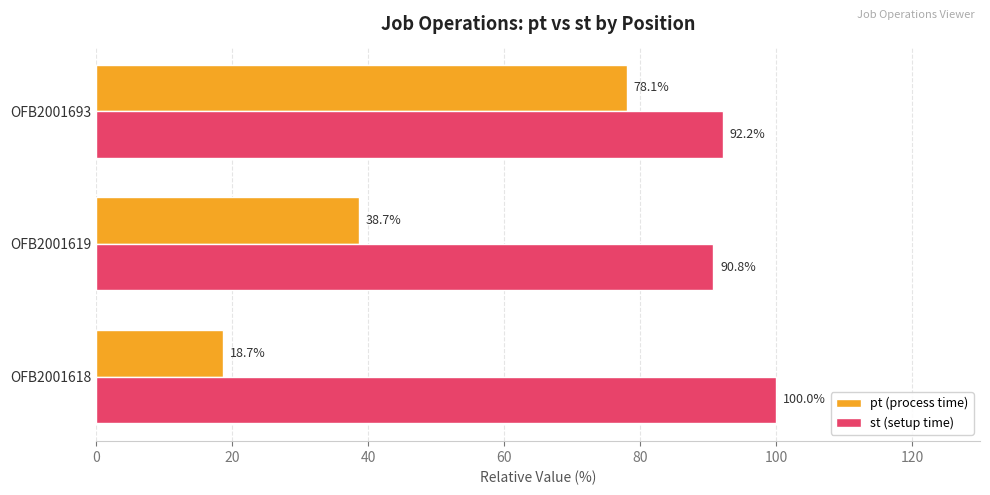

Is it true that st (setup time) equals 27.5 at OFB2001619?

False